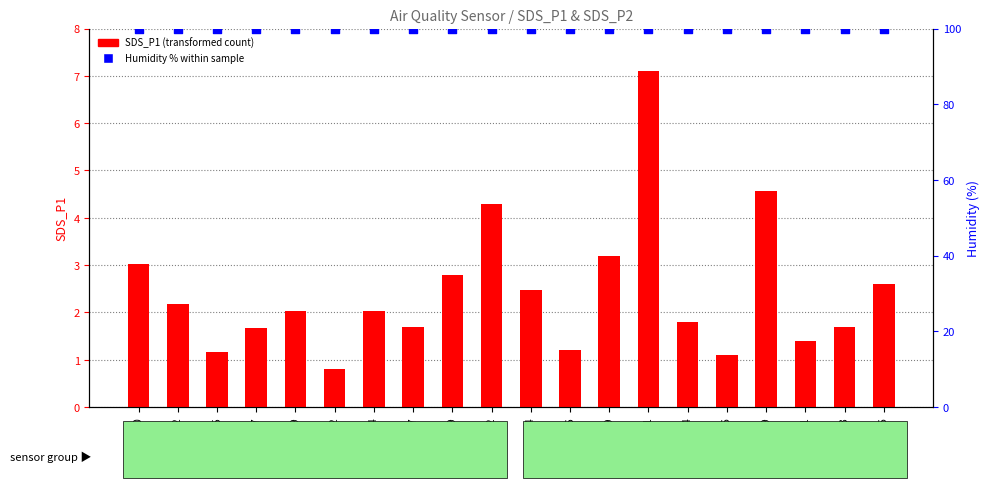

Which series contains the lowest Y value?

SDS_P1